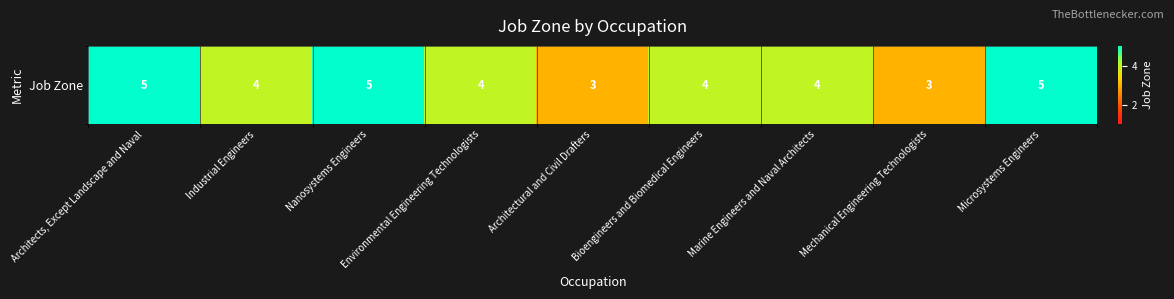

Reading left to right, what are all the values shown in this chart?

Architects, Except Landscape and Naval=5	Industrial Engineers=4	Nanosystems Engineers=5	Environmental Engineering Technologists=4	Architectural and Civil Drafters=3	Bioengineers and Biomedical Engineers=4	Marine Engineers and Naval Architects=4	Mechanical Engineering Technologists=3	Microsystems Engineers=5